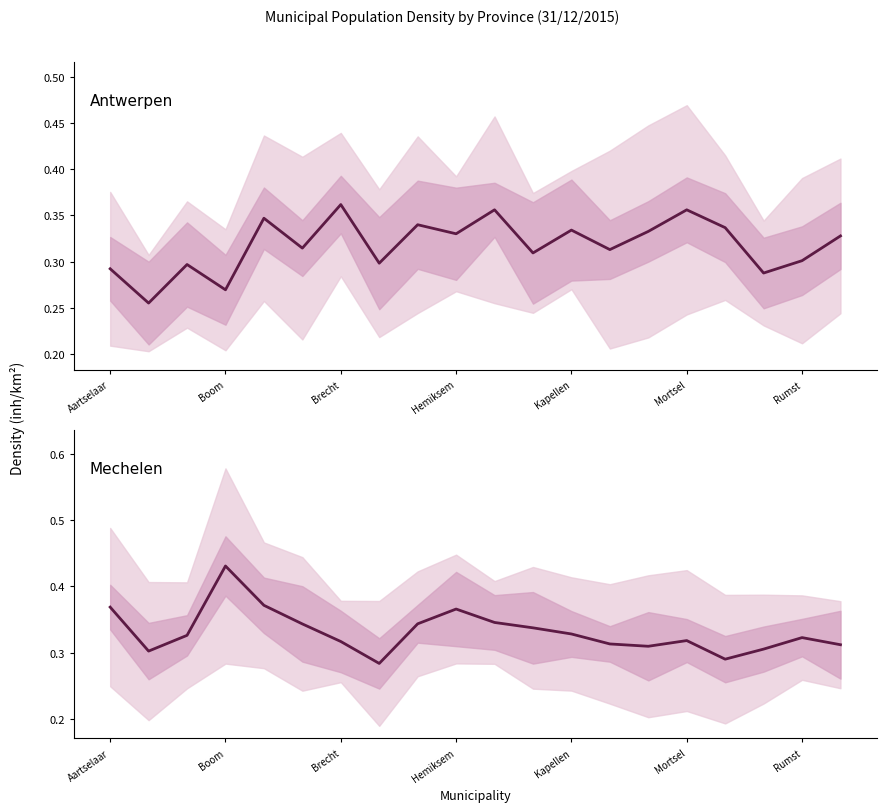

What is the label of the 9th point from the left?

8